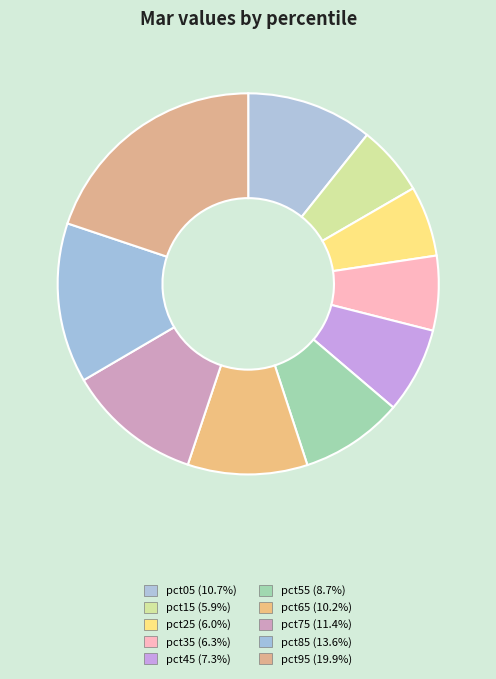

To the nearest percent, what is the difference between the pct15 and pct45 slice percentages?

1%